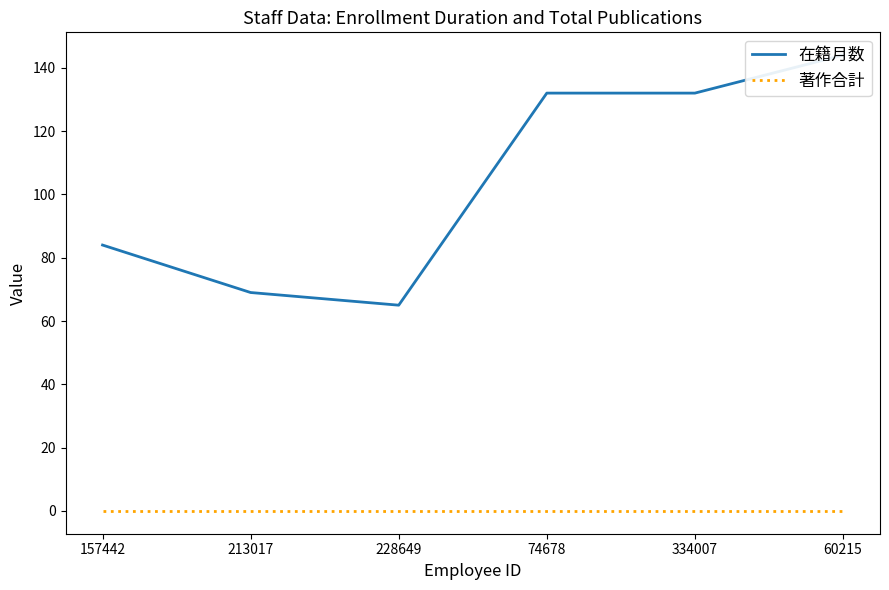

At which label is 著作合計 closest to 0?

157442